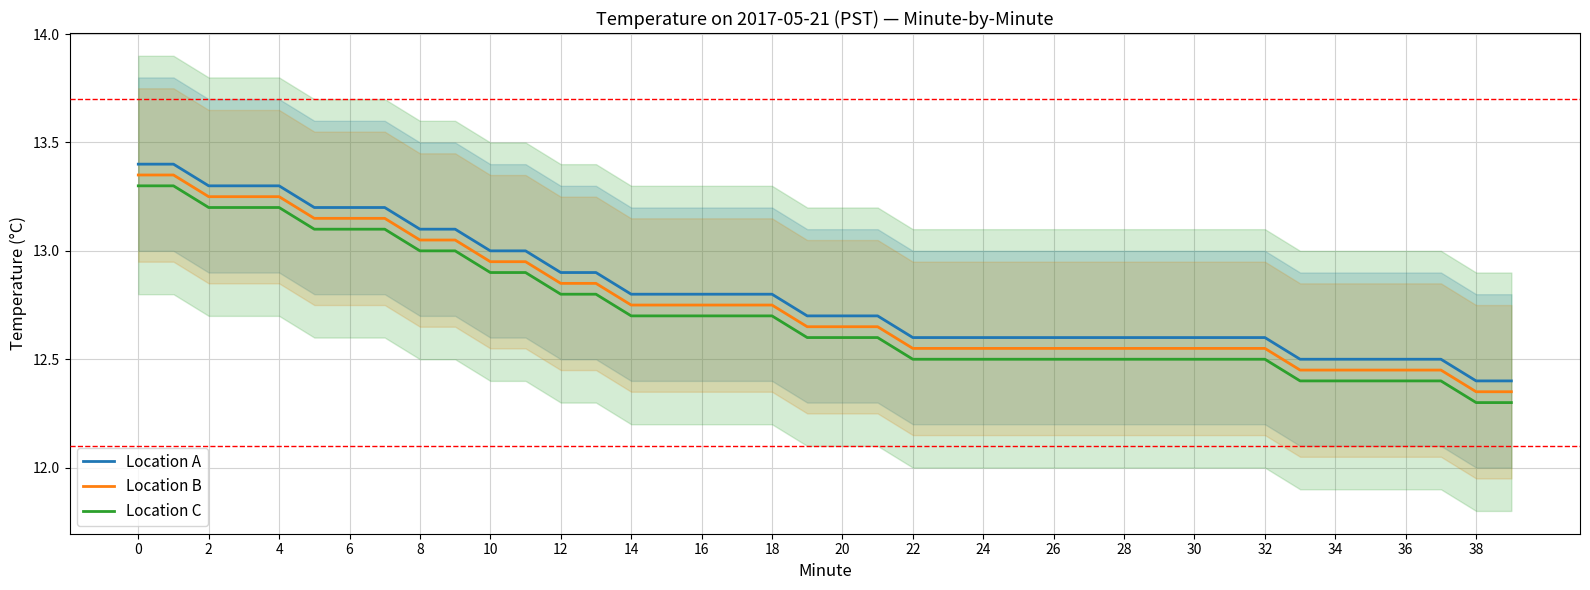

At how many categories does at least one series exceed 13?

10